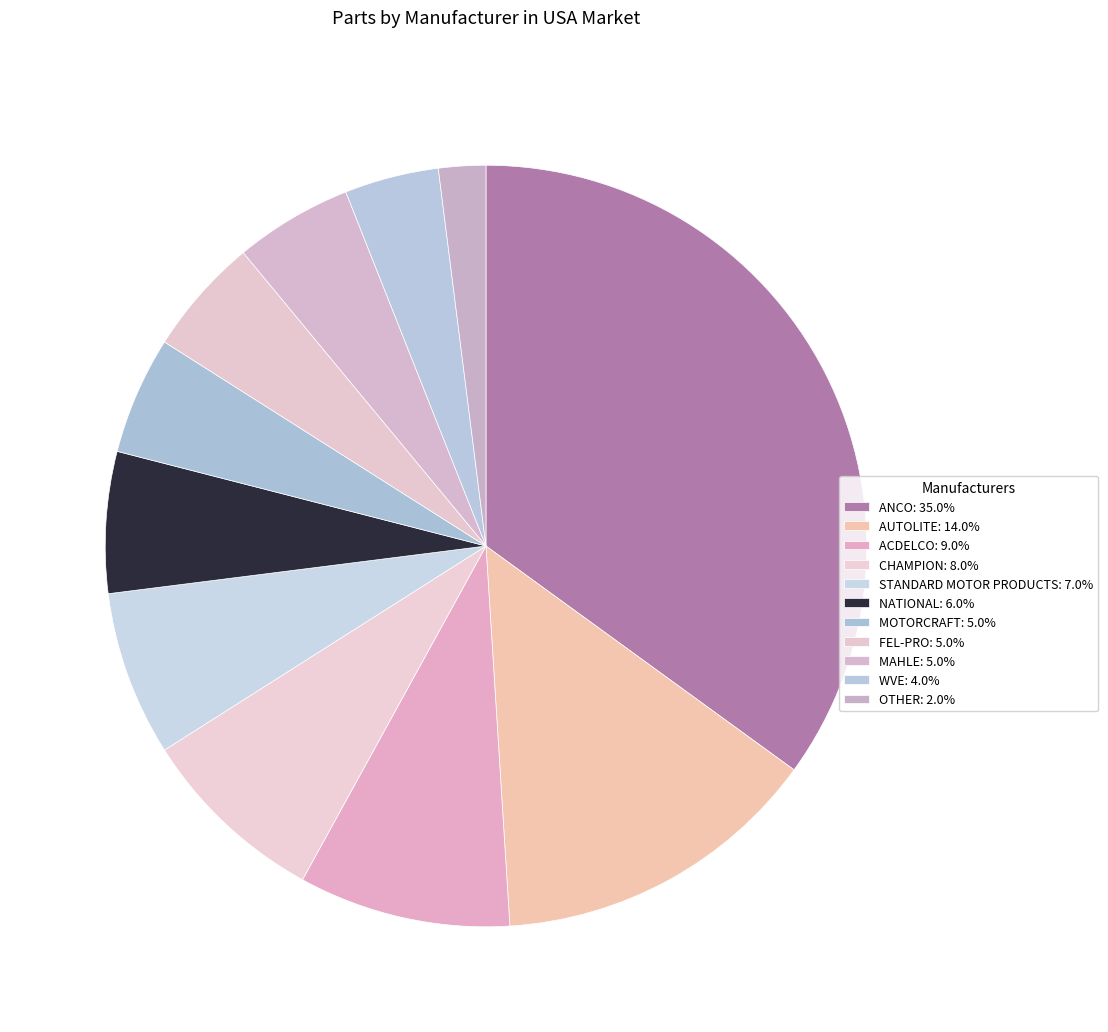

Is it true that AUTOLITE is 14% of the pie?

True